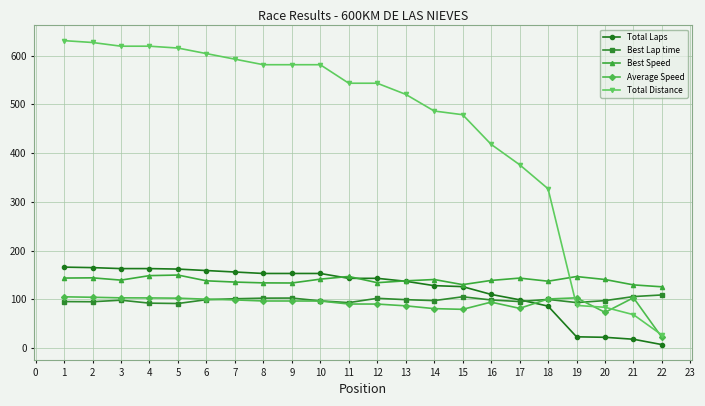

The Average Speed series shows 132.4 at 8. True or false?

False